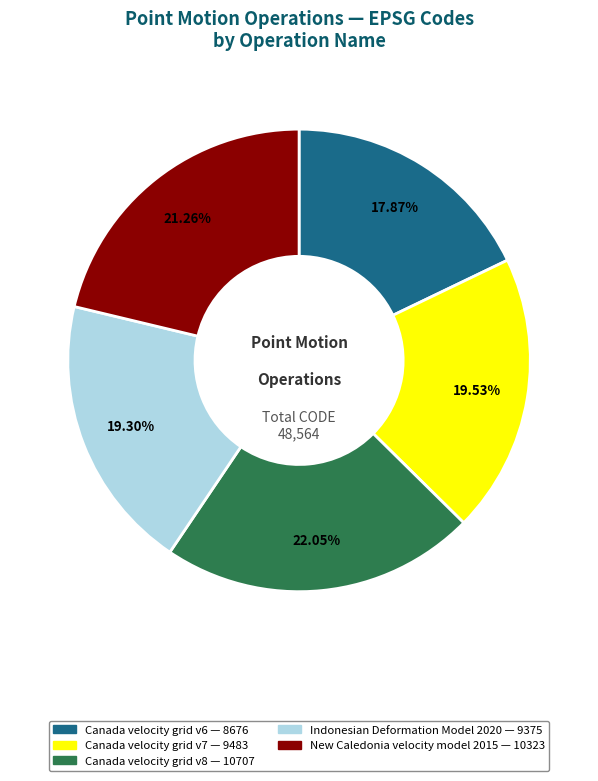

What is the ratio of the value at Canada velocity grid v8 to the value at Indonesian Deformation Model 2020?

1.1